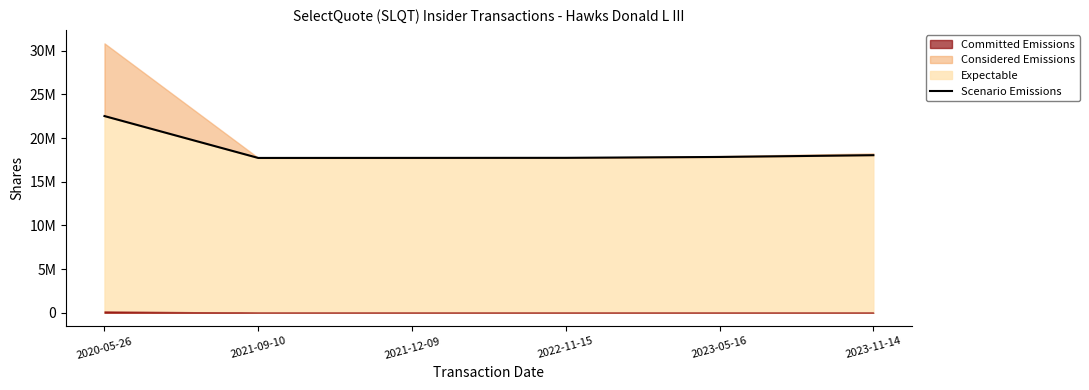

Approximately how many times larger is the value at 2020-05-26 compared to 2022-11-15?

1.3